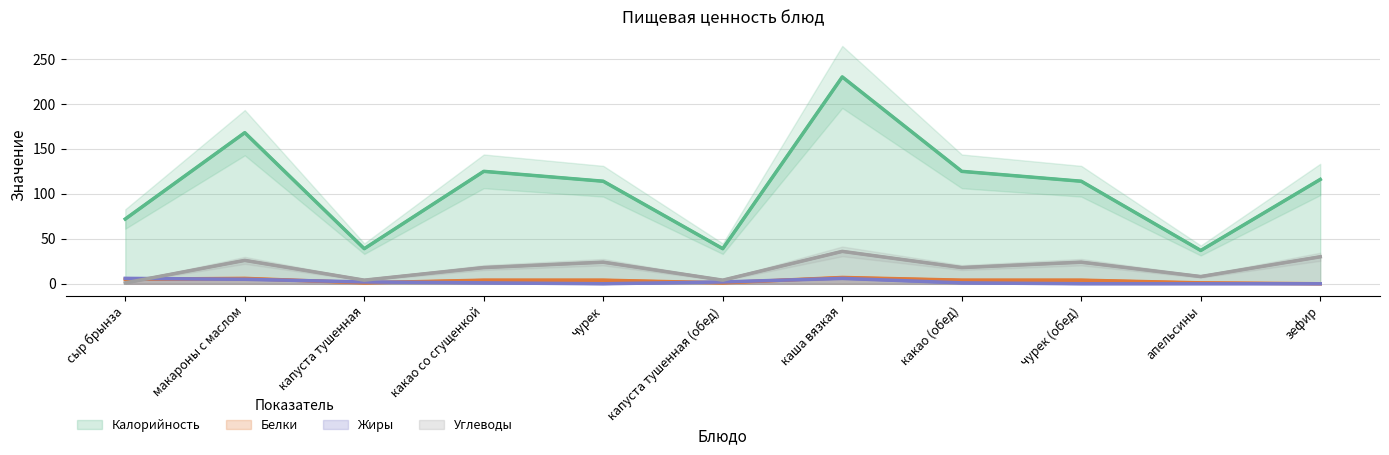

Which series has the largest range (max minus min)?

Калорийность